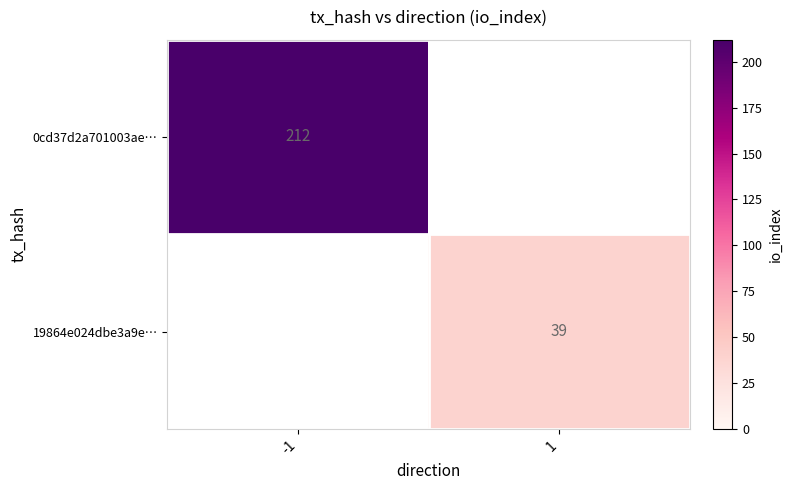

True or false: 0cd37d2a701003ae… has a value of 212 at -1.

True